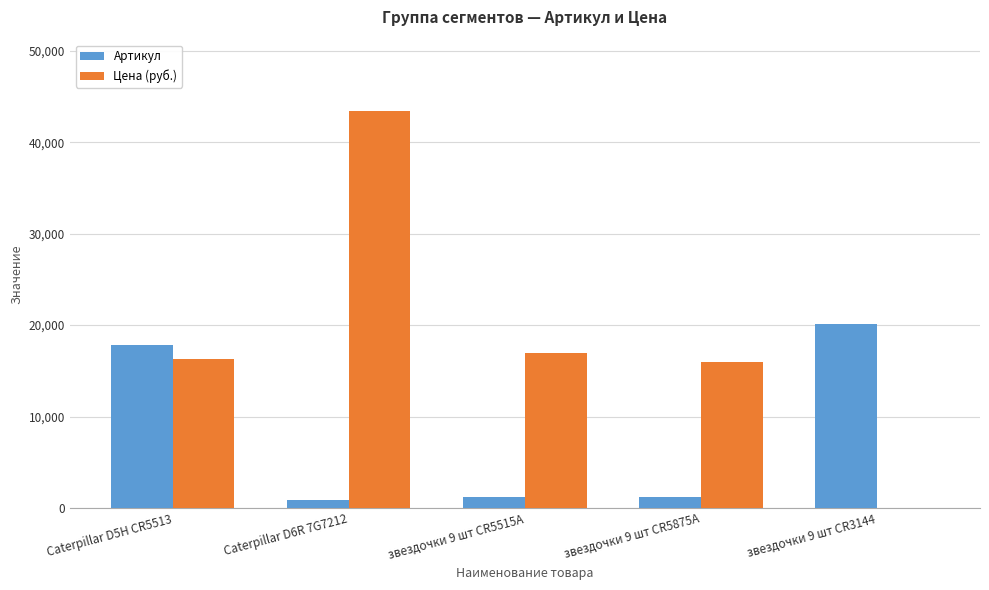

What is the spread (max minus min) of values at звездочки 9 шт CR5515A?

15752